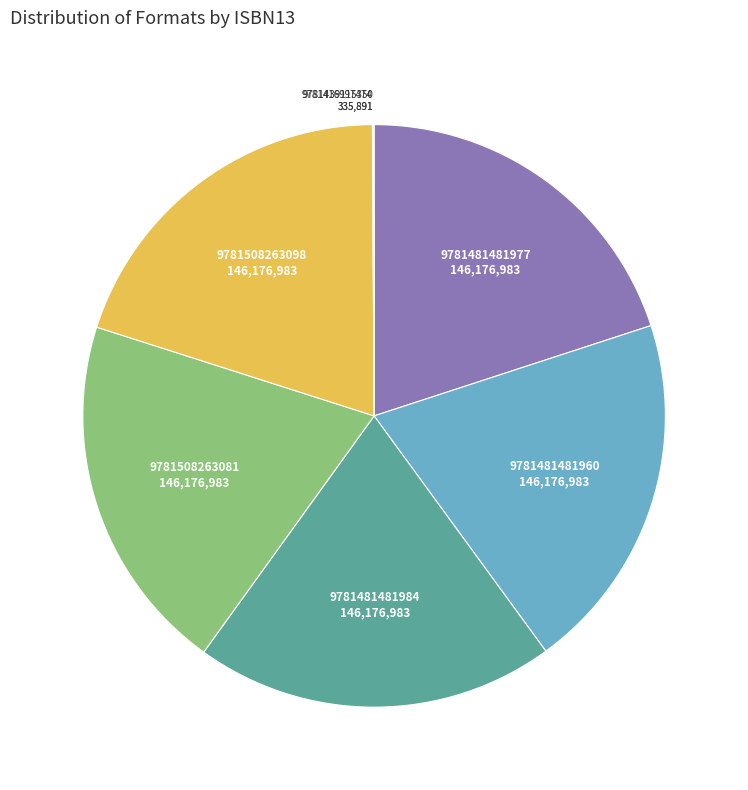

What is the ratio of the value at 9781481481960 to the value at 9781481481977?

1.0